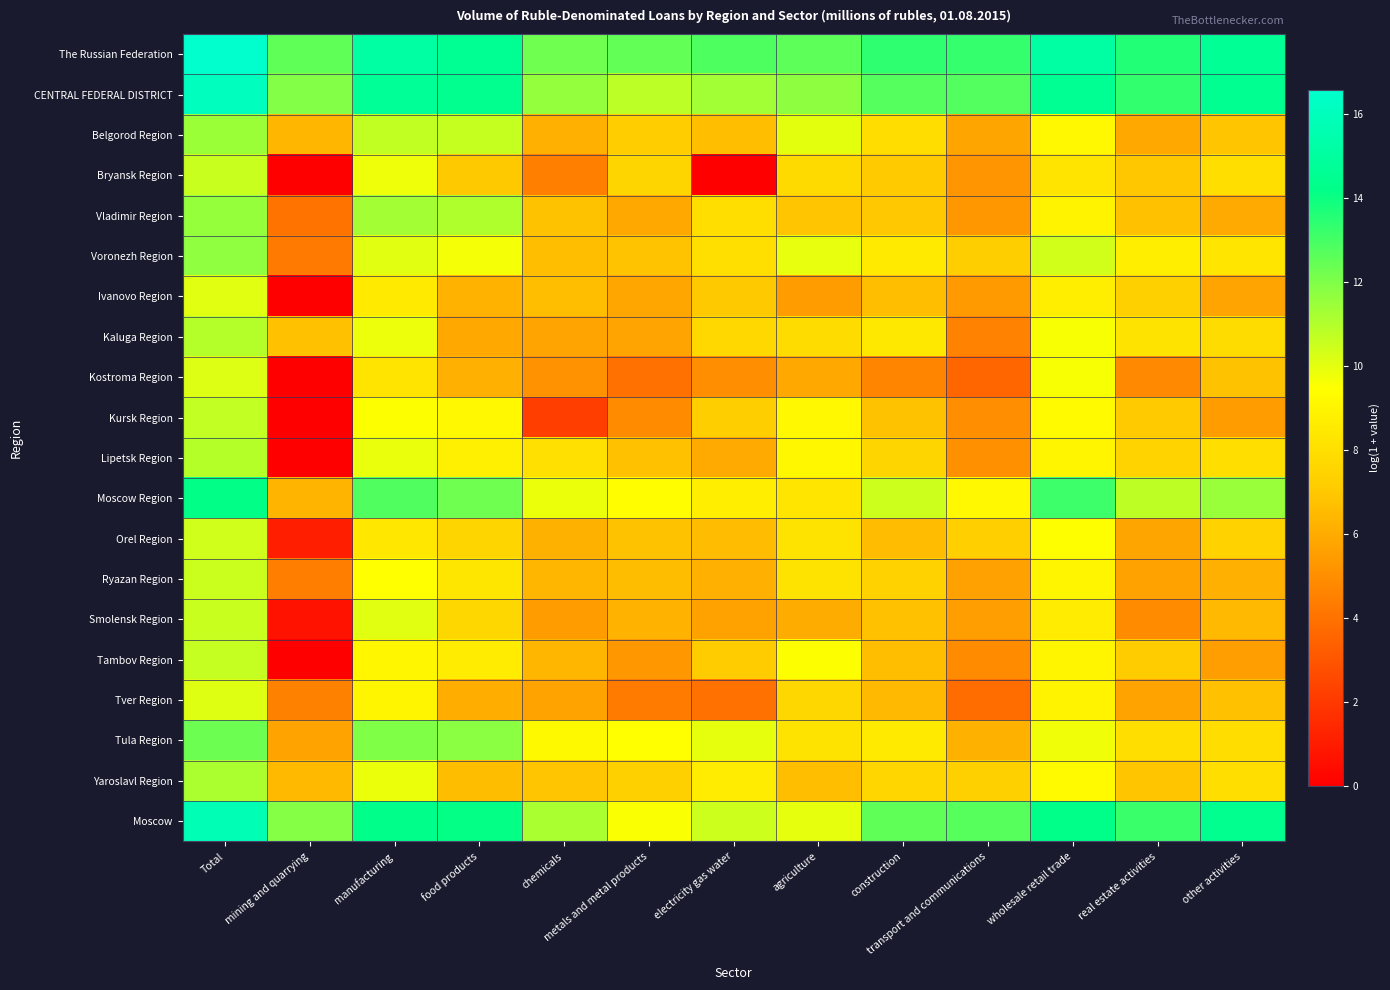

At chemicals, list the series in order from smallest to largest.

Kursk Region, Bryansk Region, Kostroma Region, Smolensk Region, Tver Region, Kaluga Region, Belgorod Region, Orel Region, Tambov Region, Ryazan Region, Ivanovo Region, Voronezh Region, Vladimir Region, Yaroslavl Region, Lipetsk Region, Tula Region, Moscow Region, Moscow, CENTRAL FEDERAL DISTRICT, The Russian Federation